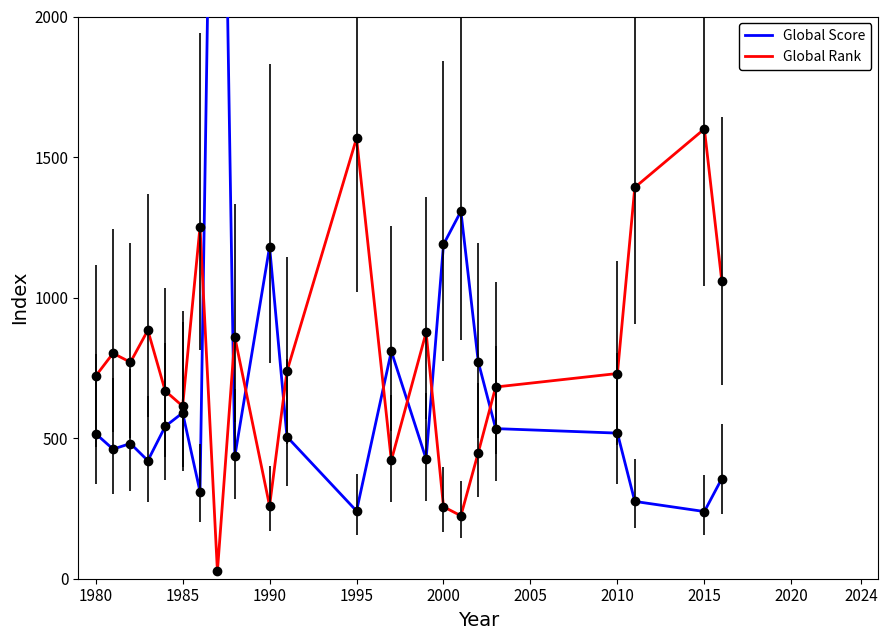

How many data points in Global Score are above 516?

10